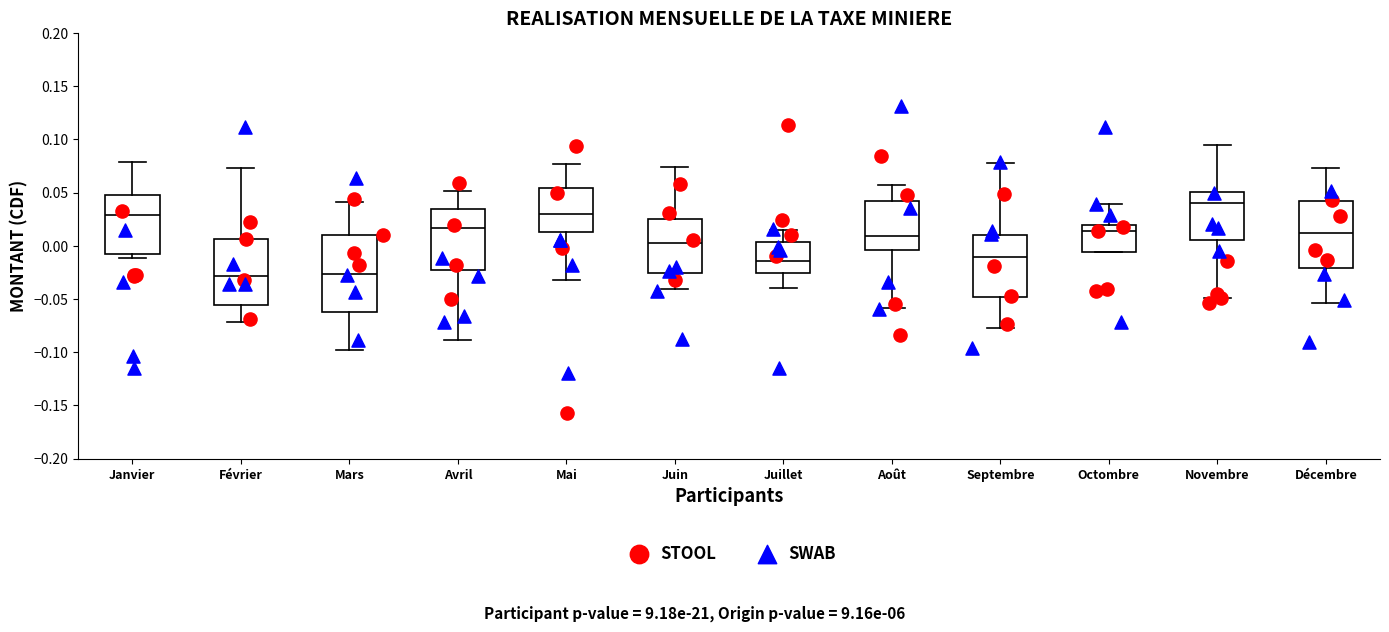

Reading left to right, transcribe this box plot: for each box, give where its median line is, the range the box spans, and where its two whiskers end, as read against the y-axis. The values are not printed on the chart, so give them approximately, as read against the axis.

Janvier: median 0.030, box -0.010 to 0.050, whiskers -0.010 (just below the box's lower edge) to 0.080
Février: median -0.030, box -0.055 to 0.005, whiskers -0.070 to 0.075
Mars: median -0.025, box -0.060 to 0.010, whiskers -0.100 to 0.040
Avril: median 0.015, box -0.025 to 0.035, whiskers -0.090 to 0.050
Mai: median 0.030, box 0.015 to 0.055, whiskers -0.030 to 0.075
Juin: median 0.005, box -0.025 to 0.025, whiskers -0.040 to 0.075
Juillet: median -0.015, box -0.025 to 0.005, whiskers -0.040 to 0.015
Août: median 0.010, box -0.005 to 0.040, whiskers -0.060 to 0.055
Septembre: median -0.010, box -0.050 to 0.010, whiskers -0.080 to 0.075
Octombre: median 0.015, box -0.005 to 0.020, whiskers -0.005 to 0.040
Novembre: median 0.040, box 0.005 to 0.050, whiskers -0.050 to 0.095
Décembre: median 0.010, box -0.020 to 0.040, whiskers -0.055 to 0.075